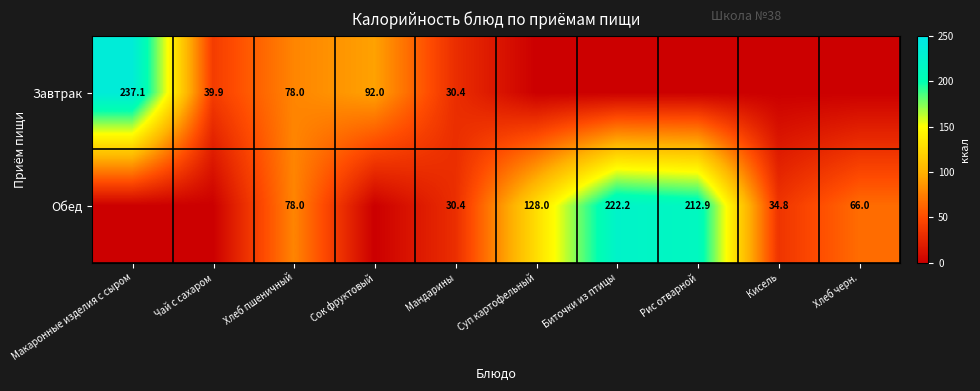

True or false: Обед has a value of 212.9 at Рис отварной.

True